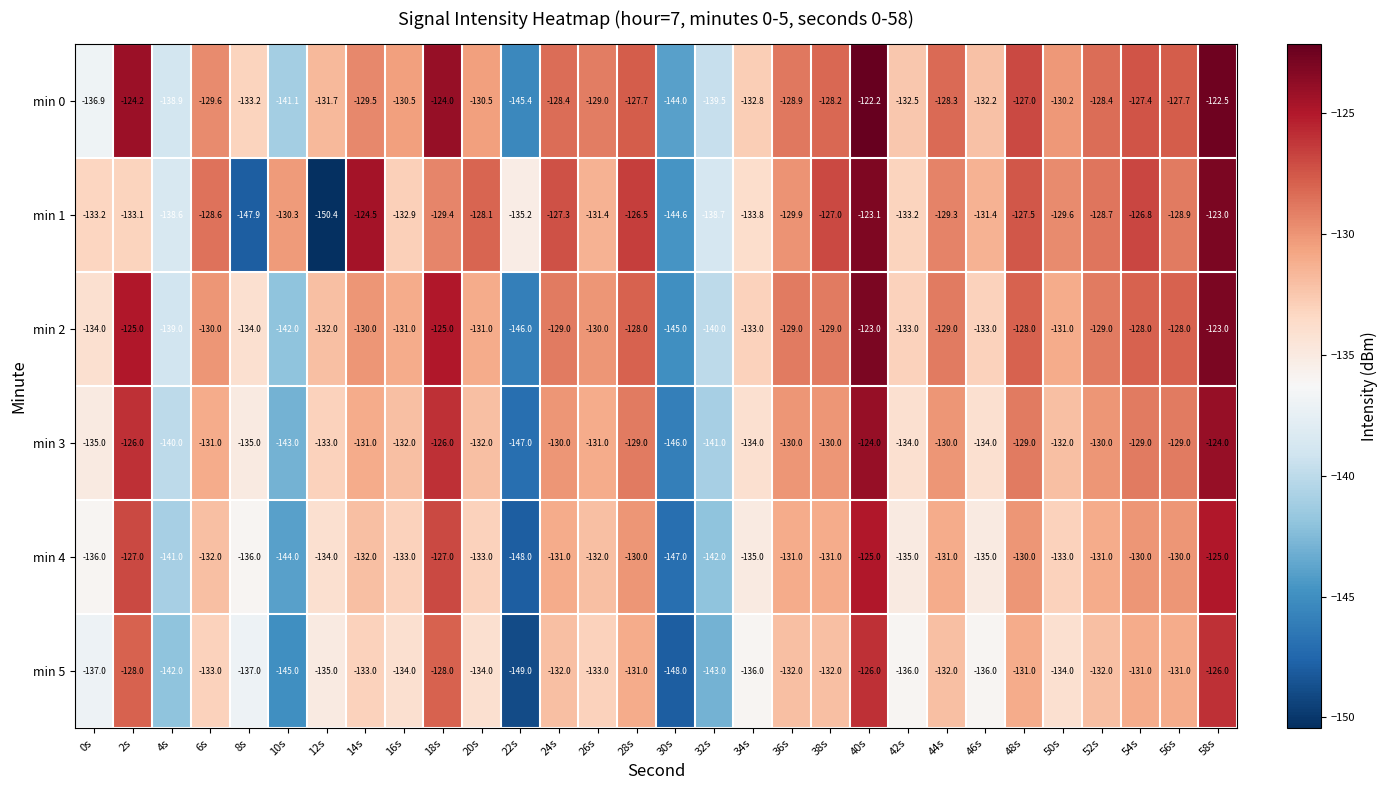

What is the sum of all min 2 values?

-3947.0